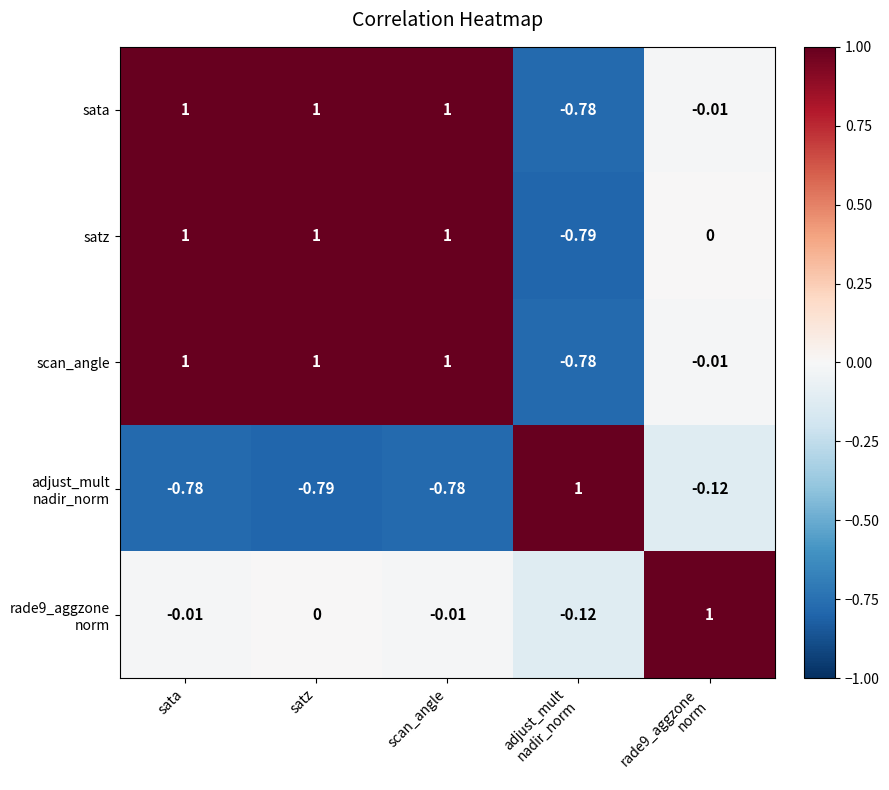

Which series has the largest total across all categories?

sata